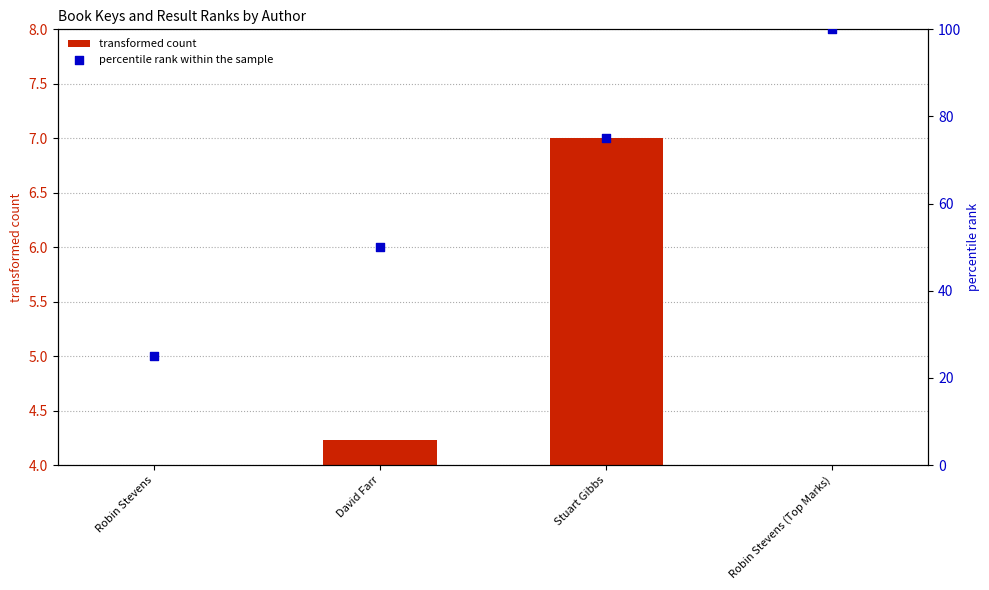

At which category is the sum across all series the highest?

Robin Stevens (Top Marks)